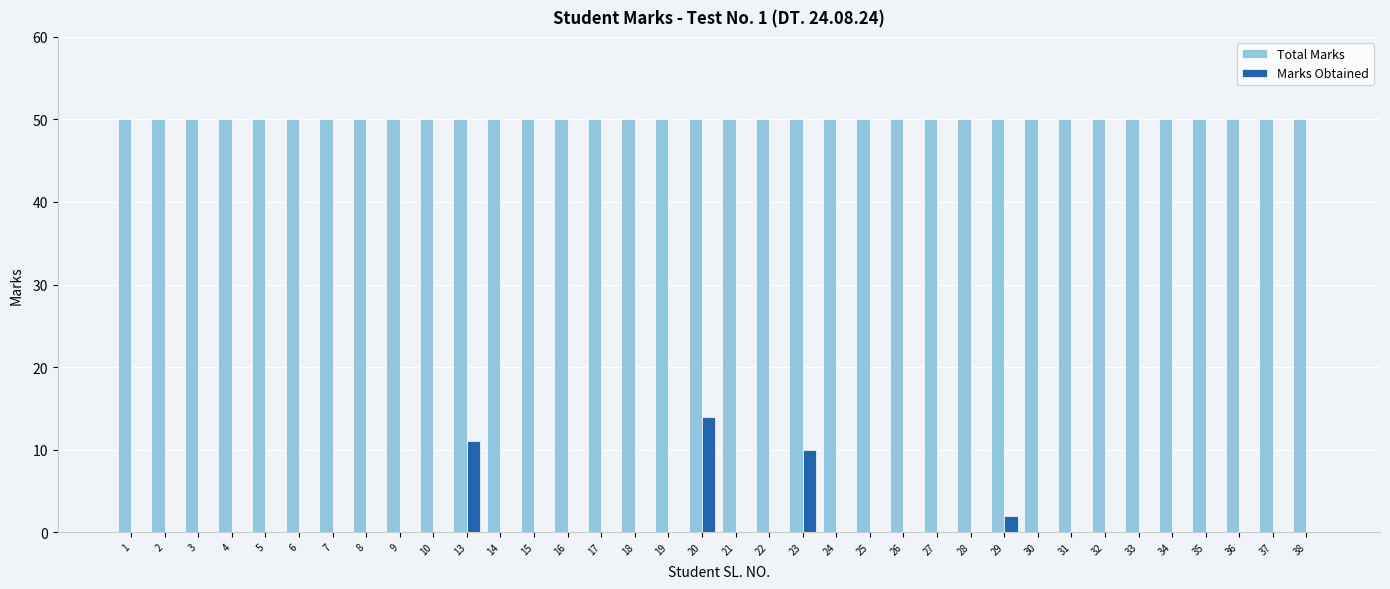

The Marks Obtained series shows -9 at 10. True or false?

False